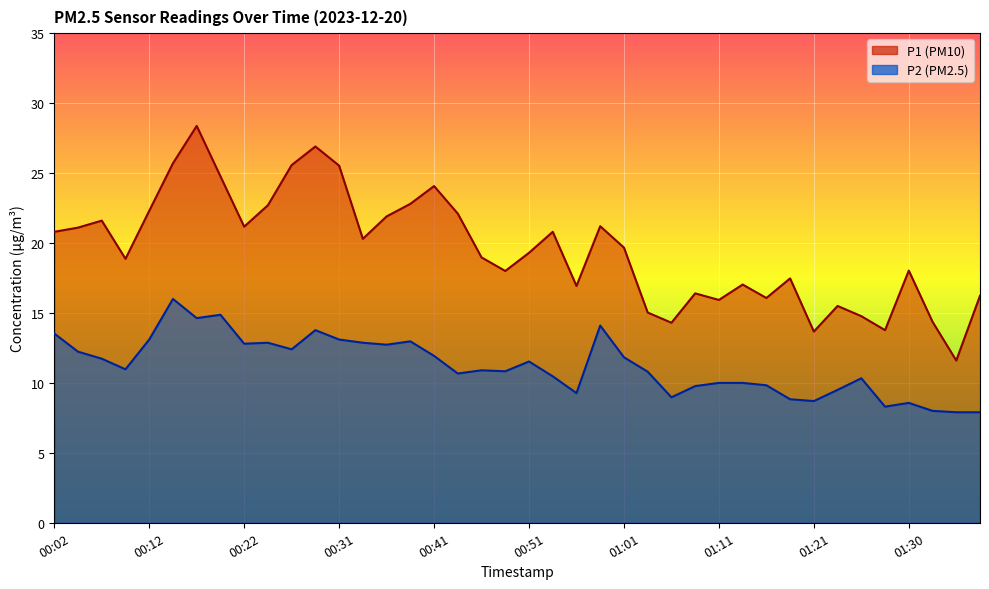

At which label does P1 first exceed 19?

00:02